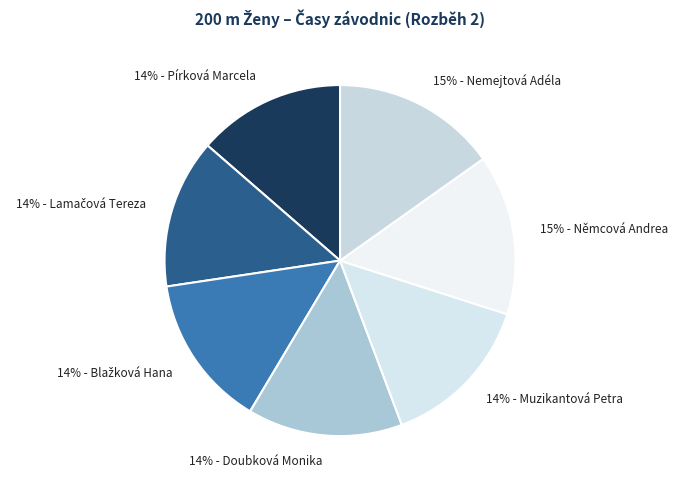

Does any single category account for the majority?

No